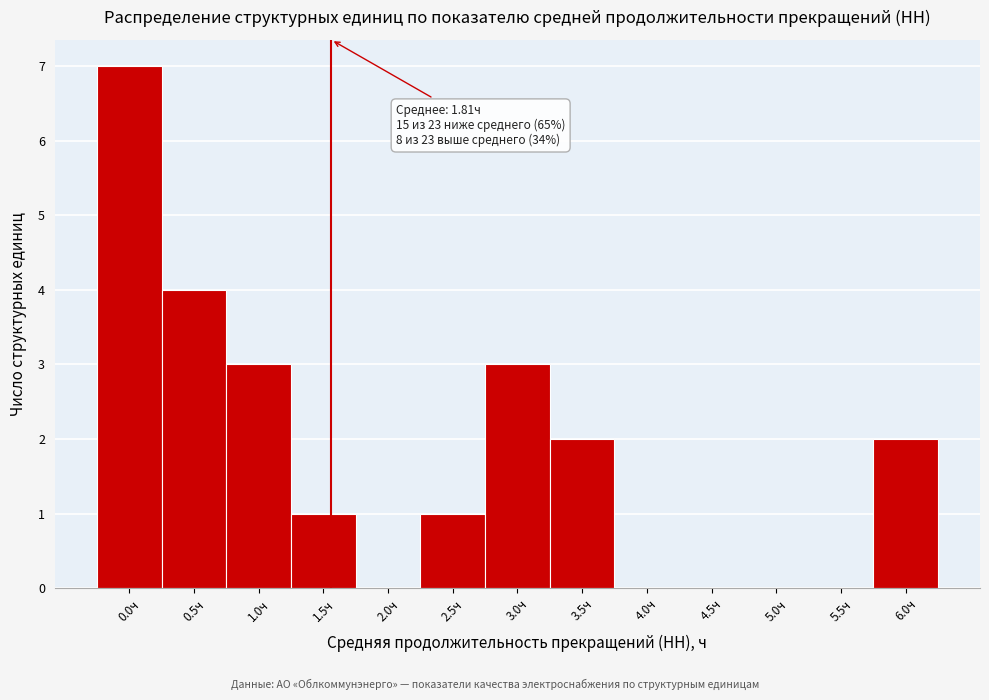

Reading right to left, extract all data points from this chart.

6.0ч=2	5.5ч=0	5.0ч=0	4.5ч=0	4.0ч=0	3.5ч=2	3.0ч=3	2.5ч=1	2.0ч=0	1.5ч=1	1.0ч=3	0.5ч=4	0.0ч=7